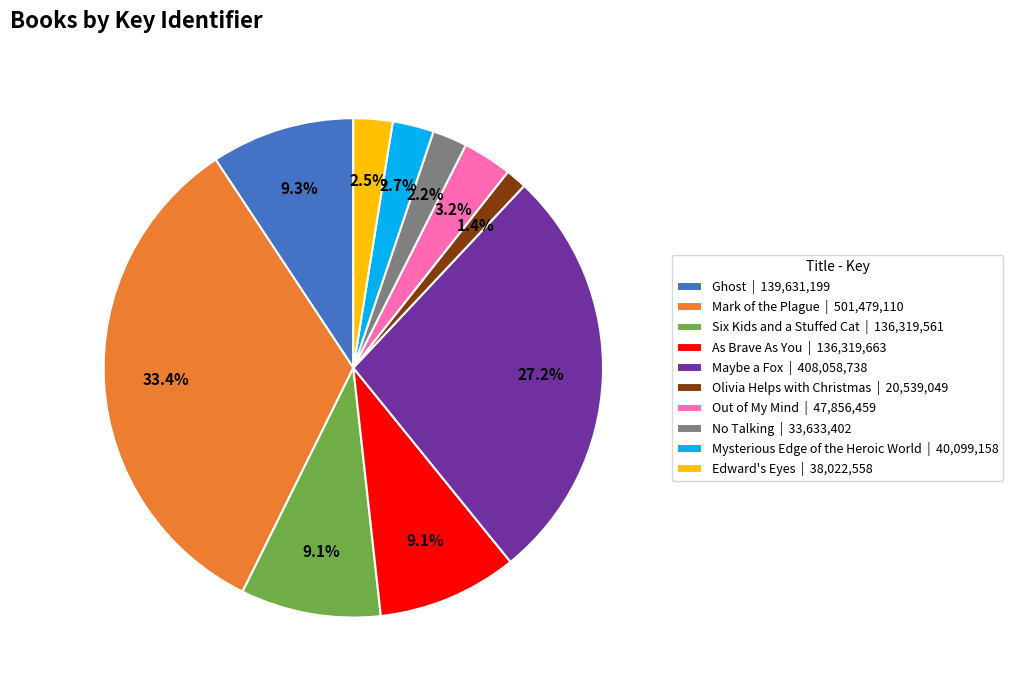

Is it true that Six Kids and a Stuffed Cat is 21% of the pie?

False